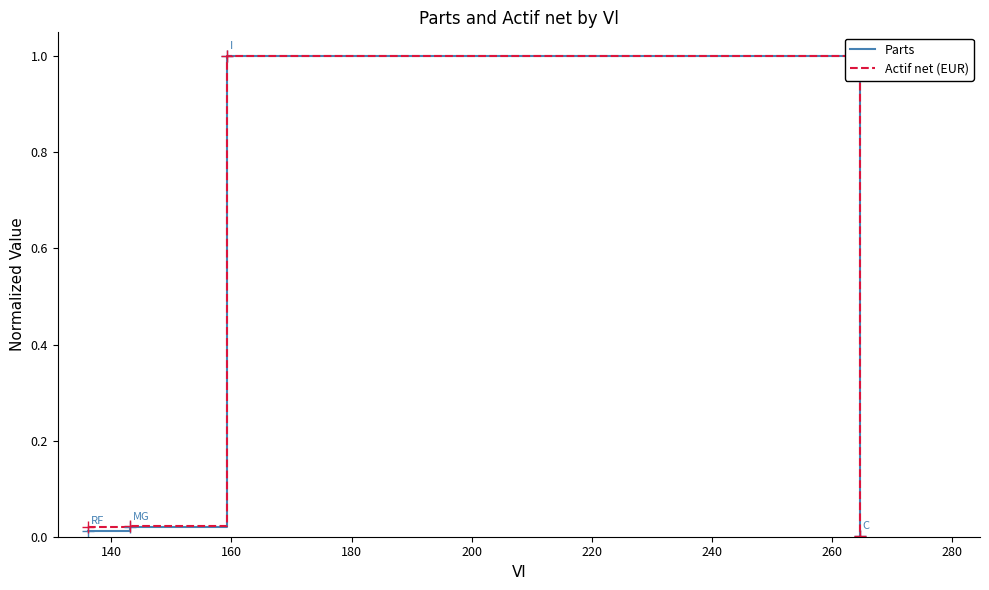

What is the maximum value shown in the chart?

1.0